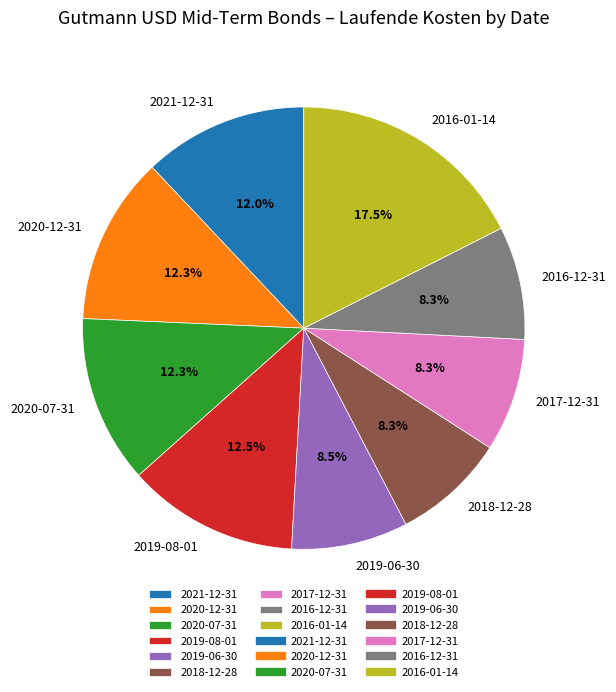

The 2020-07-31 slice represents 12% of the pie. True or false?

True